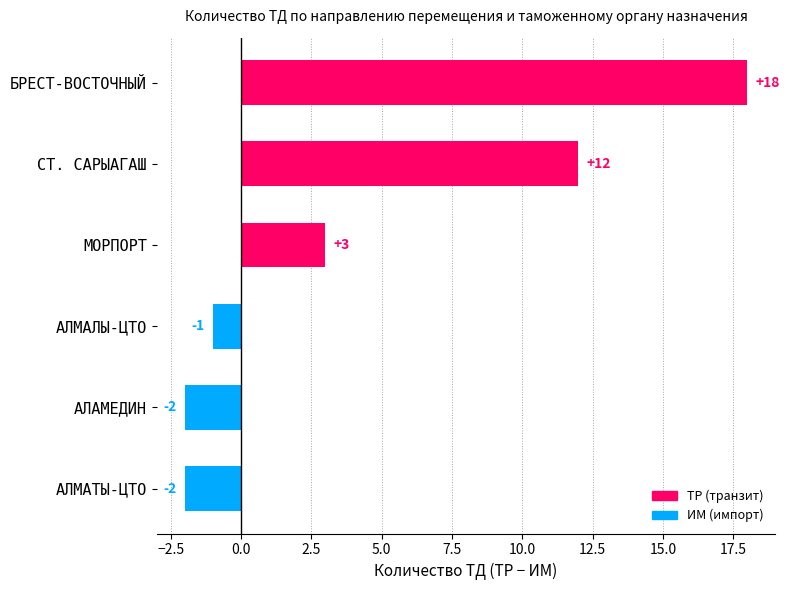

How many positive values are there?

3